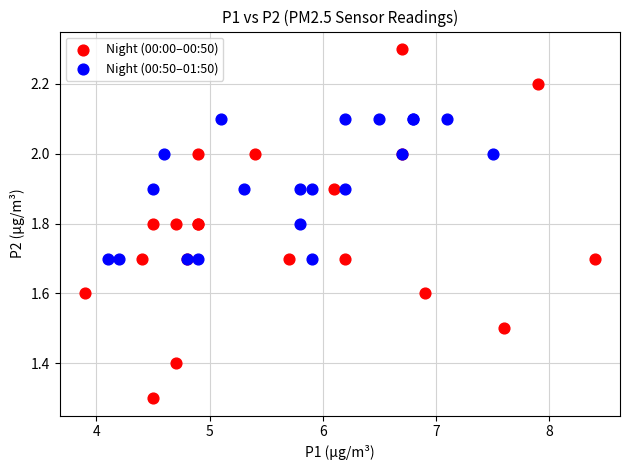

Which series has the largest Y range (max minus min)?

Night (00:00–00:50)